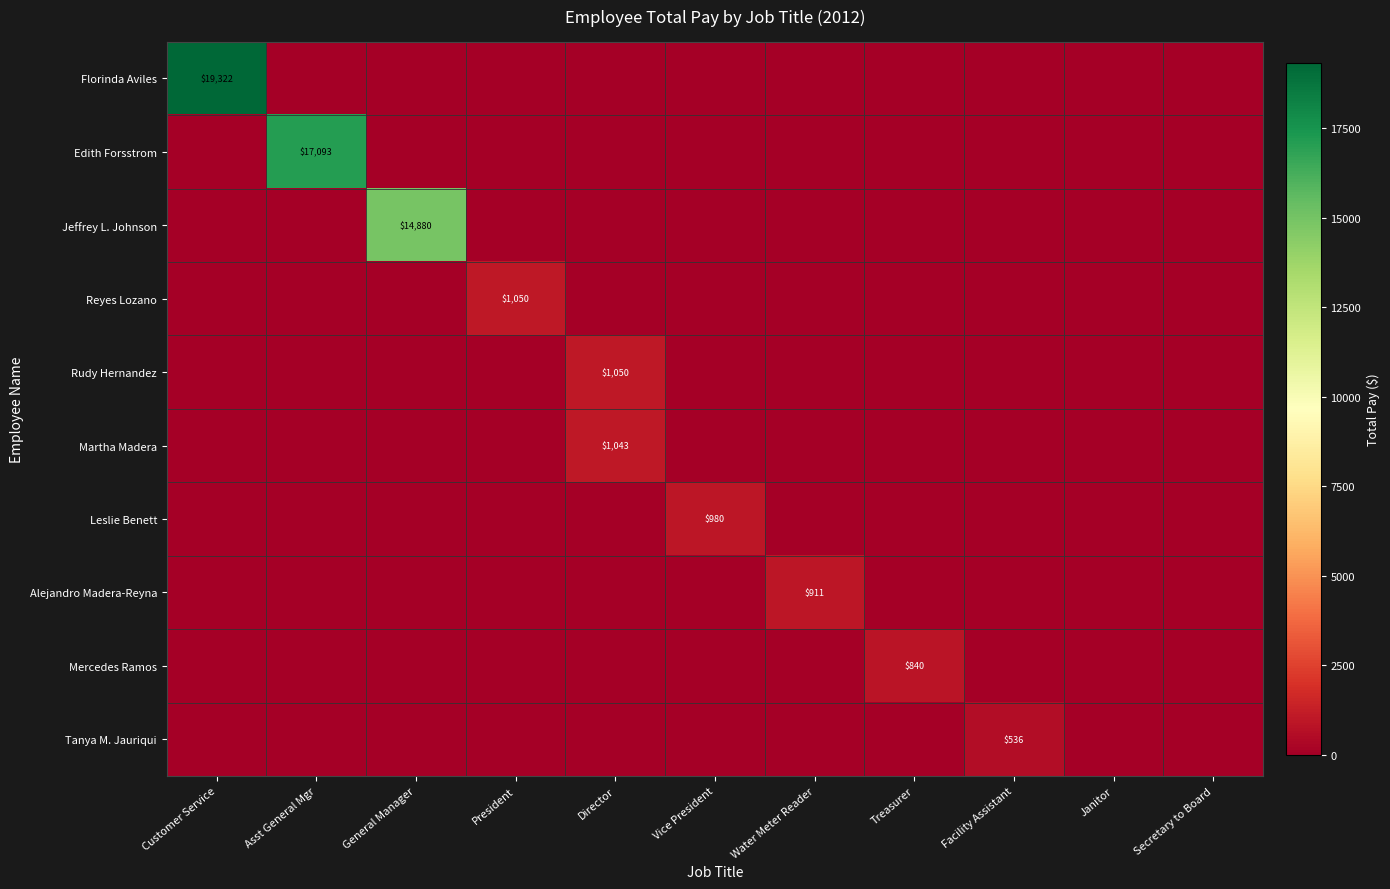

How many categories are shown in the chart?

11